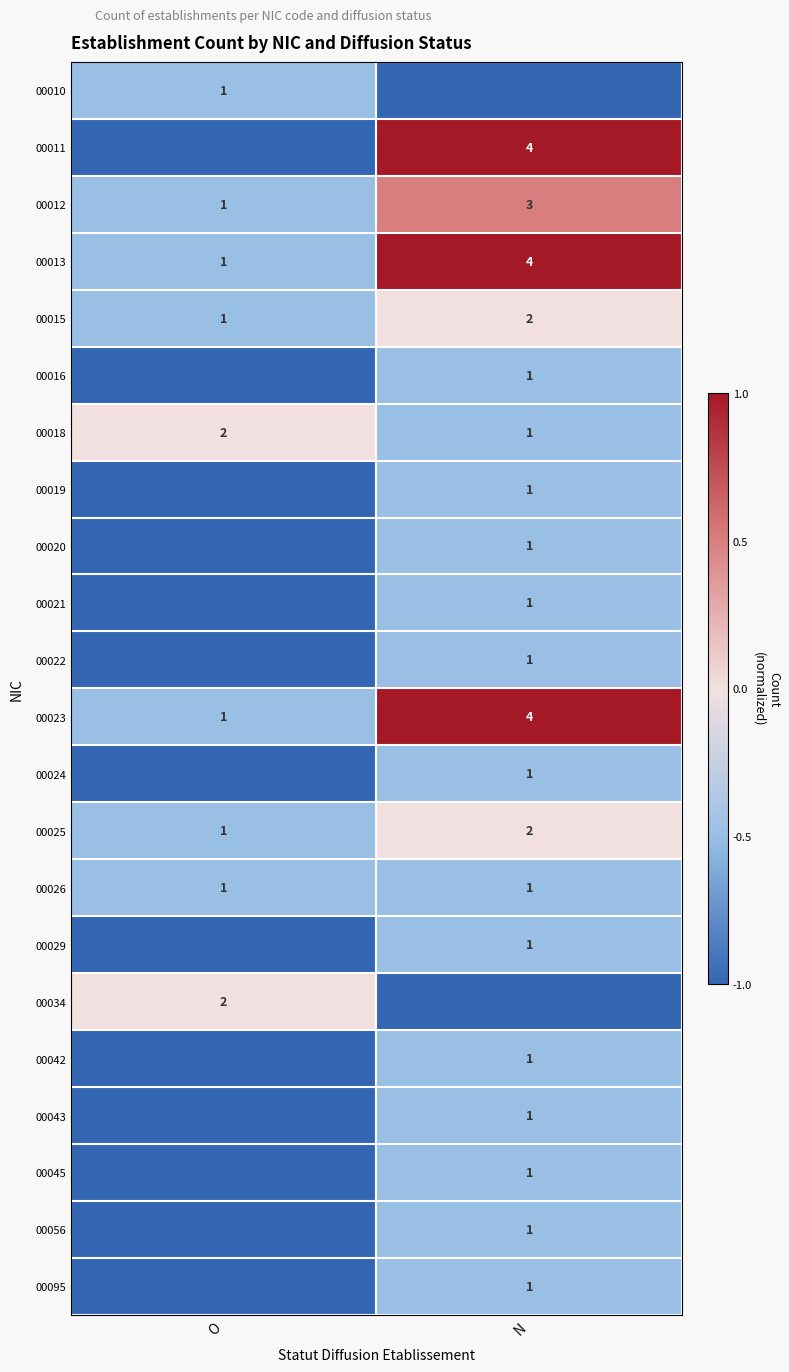

Is the value of 00025 at O greater than the value of 00034 at O?

No